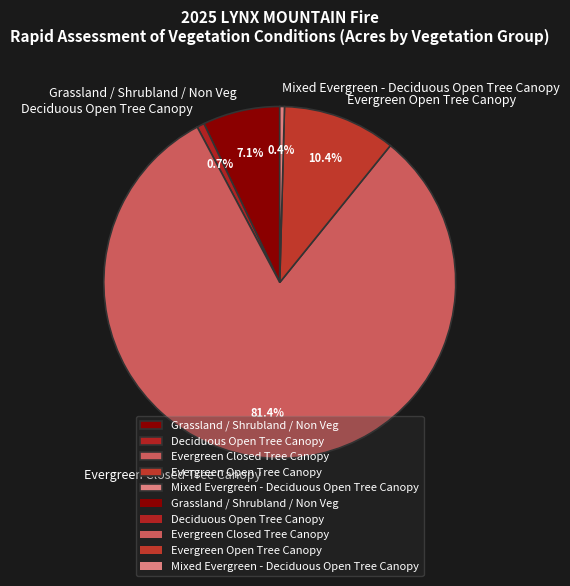

Does Mixed Evergreen - Deciduous Open Tree Canopy represent more than half of the total?

No